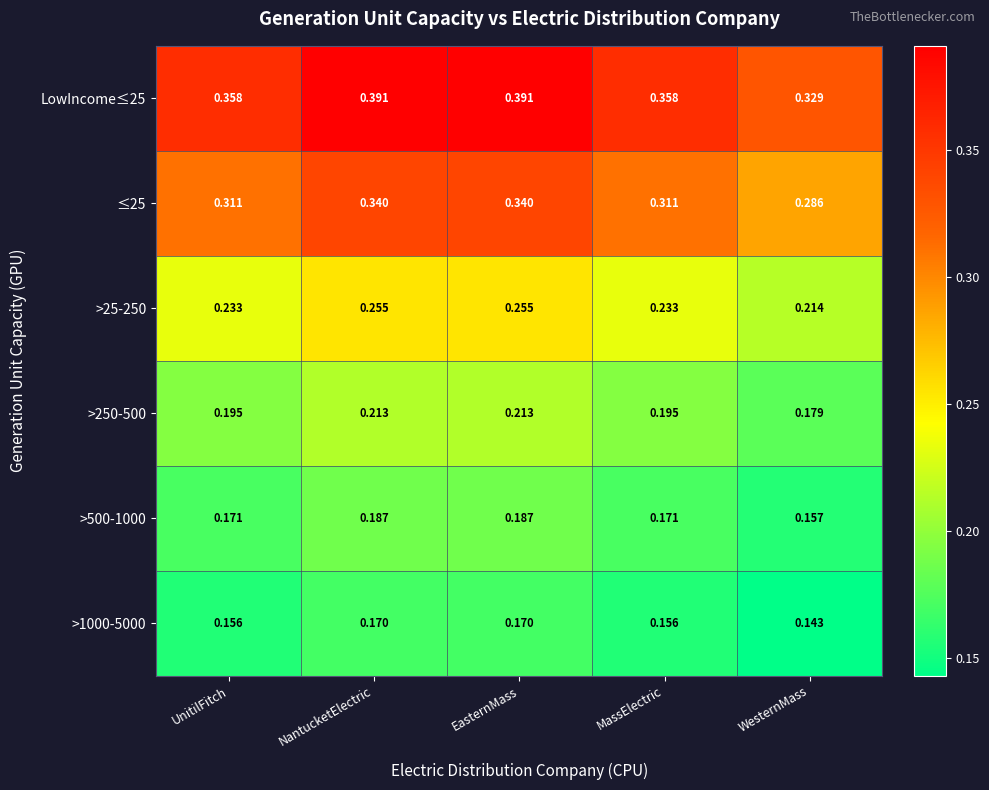

Which series has the largest range (max minus min)?

LowIncome≤25